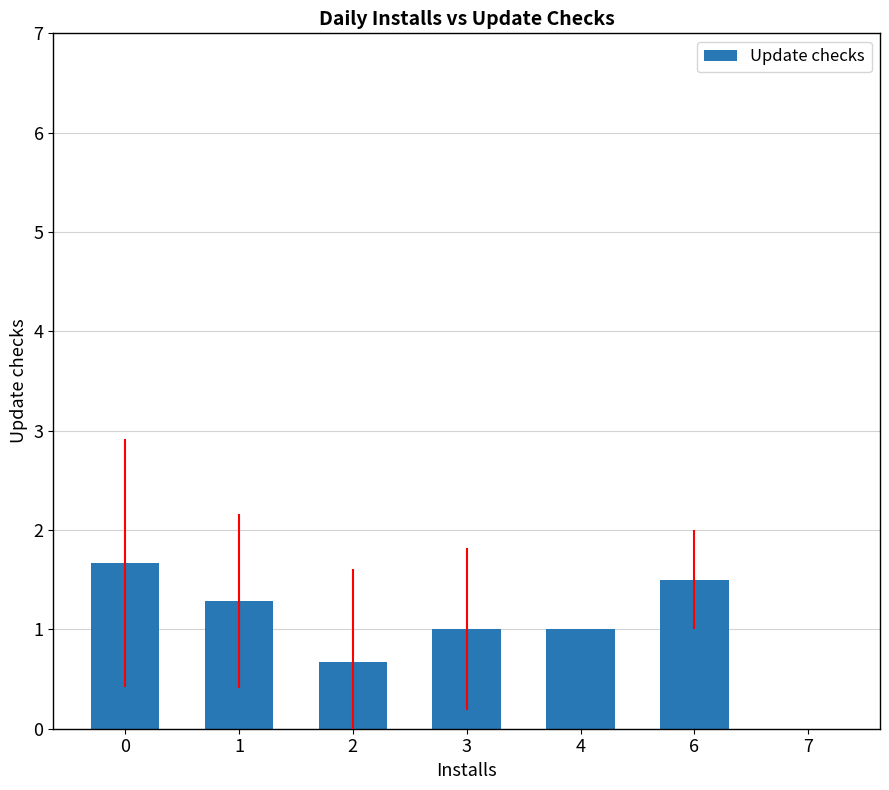

Are the bars horizontal?

No